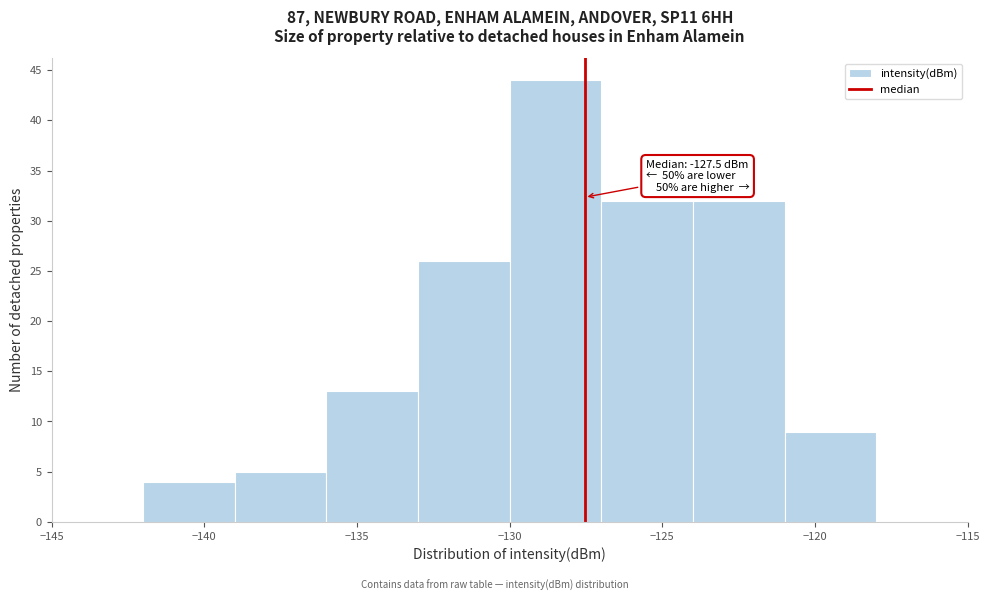

Which range on the x-axis has the tallest bar?

-130 to -127